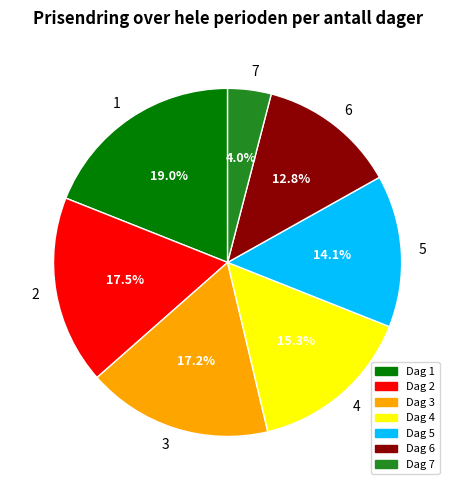

Is 6 the majority of the pie?

No